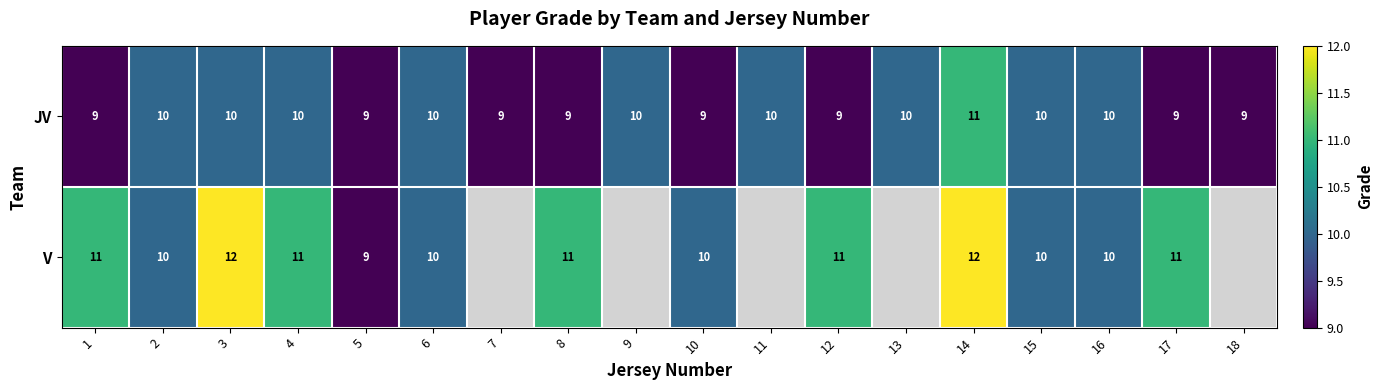

What is the minimum value shown in the chart?

9.0